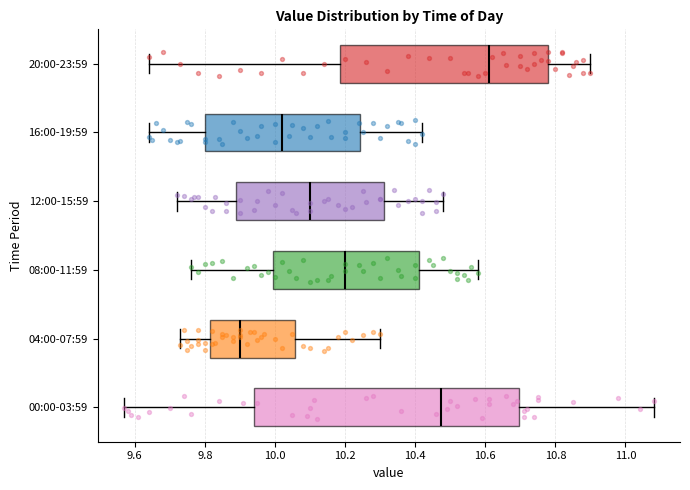

Reading bottom to top, read every box against the x-axis: the position of its median line, the range the box covers, and the ends of its whiskers. The values are not printed on the chart, so give them approximately, as read against the axis.

00:00-03:59: median 10.48, box 9.94 to 10.70, whiskers 9.58 to 11.08
04:00-07:59: median 9.90, box 9.82 to 10.06, whiskers 9.74 to 10.30
08:00-11:59: median 10.20, box 10.00 to 10.42, whiskers 9.76 to 10.58
12:00-15:59: median 10.10, box 9.90 to 10.32, whiskers 9.72 to 10.48
16:00-19:59: median 10.02, box 9.80 to 10.24, whiskers 9.64 to 10.42
20:00-23:59: median 10.62, box 10.18 to 10.78, whiskers 9.64 to 10.90